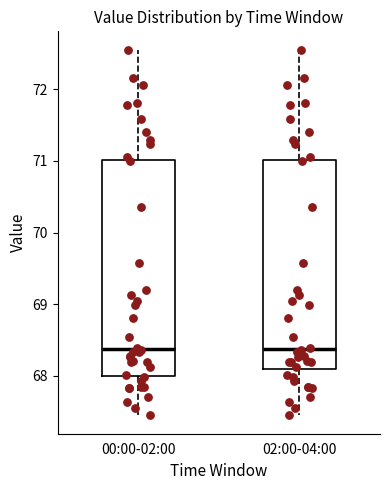

Reading left to right, read every box against the y-axis: the position of its median line, the range the box covers, and the ends of its whiskers. The values are not printed on the chart, so give them approximately, as read against the axis.

00:00-02:00: median 68.4, box 68.0 to 71.0, whiskers 67.5 to 72.6
02:00-04:00: median 68.4, box 68.1 to 71.0, whiskers 67.5 to 72.6